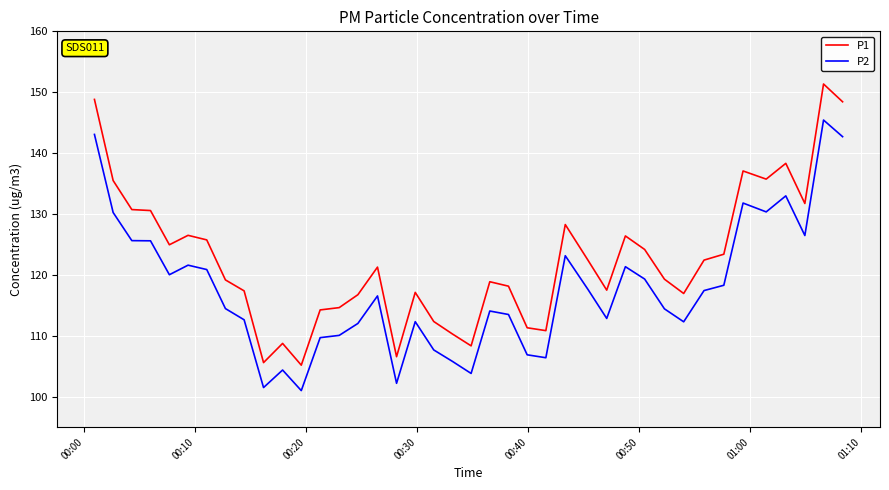

Count the number of categories in the chart.

40